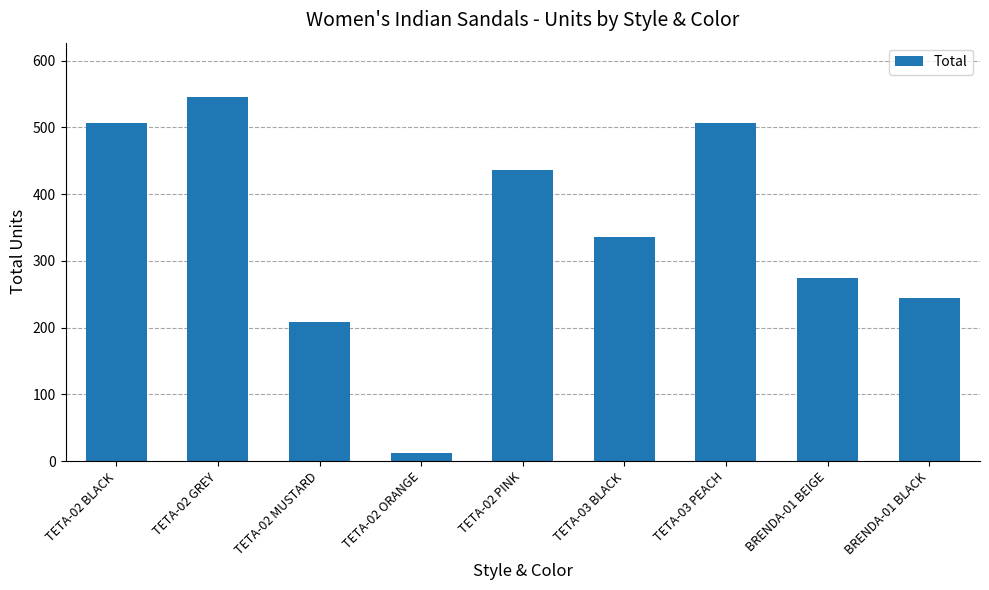

Which category has the lowest value across all series?

TETA-02 ORANGE